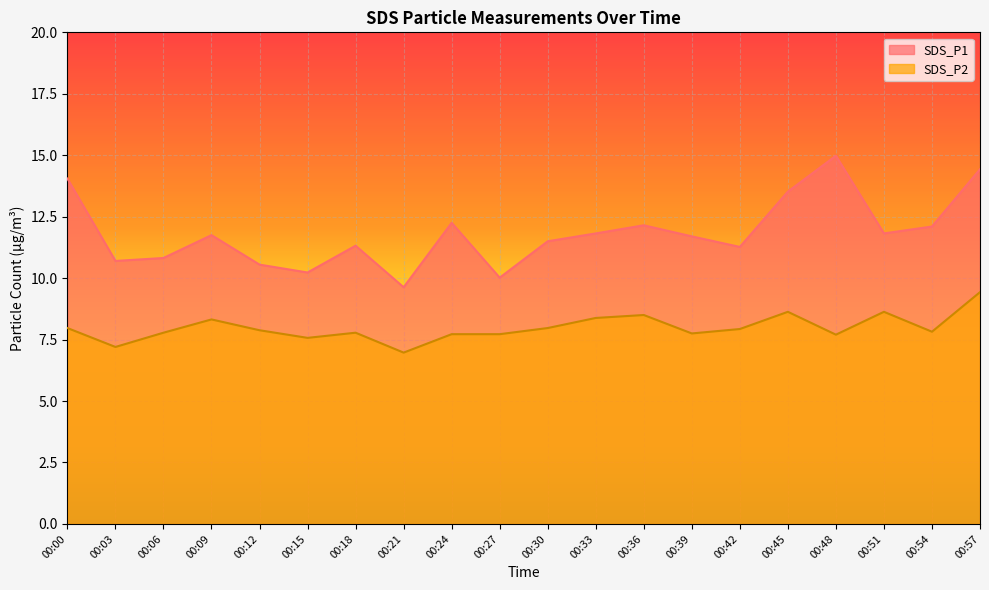

What is the sum of all SDS_P1 values?

236.6